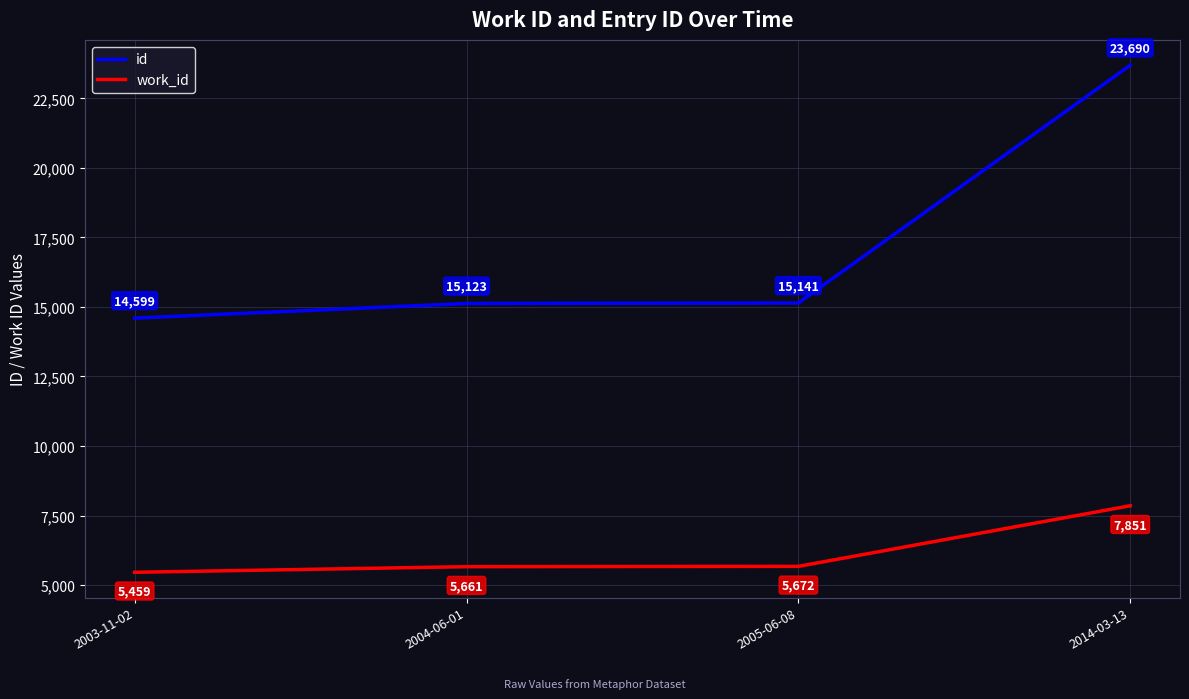

True or false: work_id and id cross at least once.

False